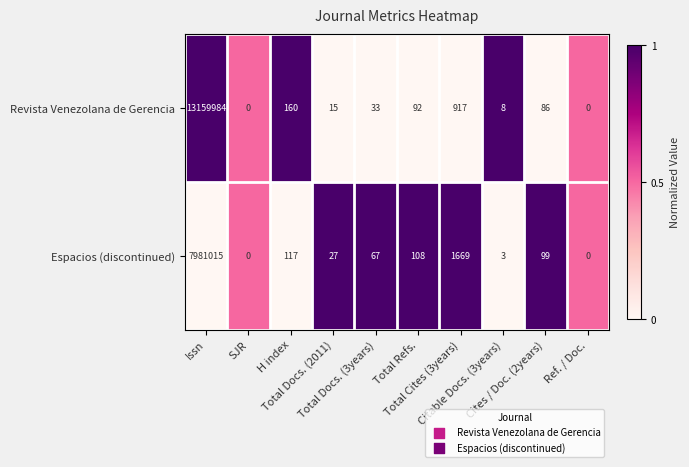

What is the maximum value for Revista Venezolana de Gerencia?

13159984